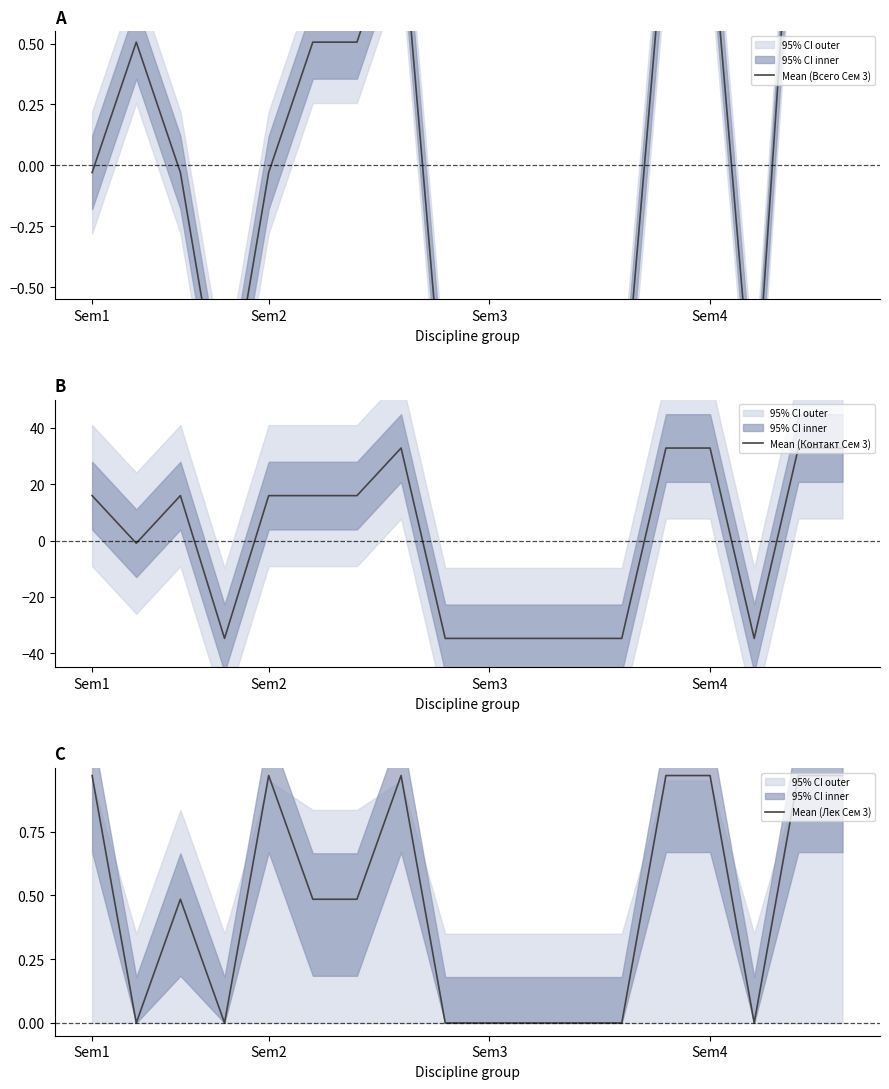

What is the maximum value for Mean (Контакт Сем 3)?

32.8